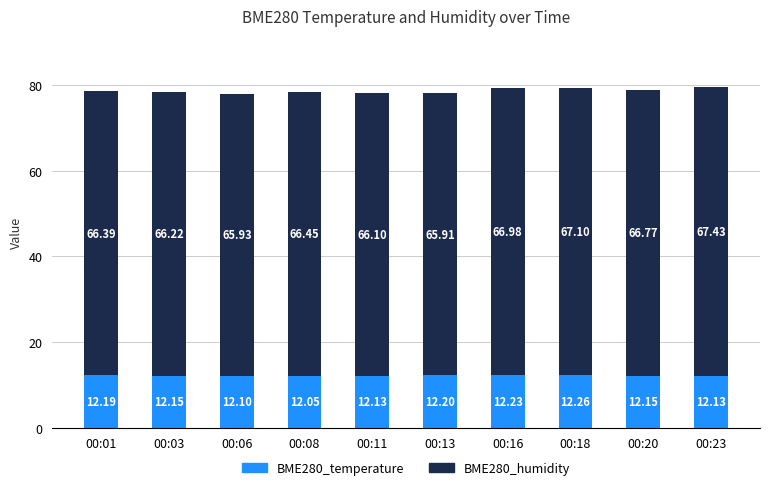

What is the total value across all series at 00:23?

79.6